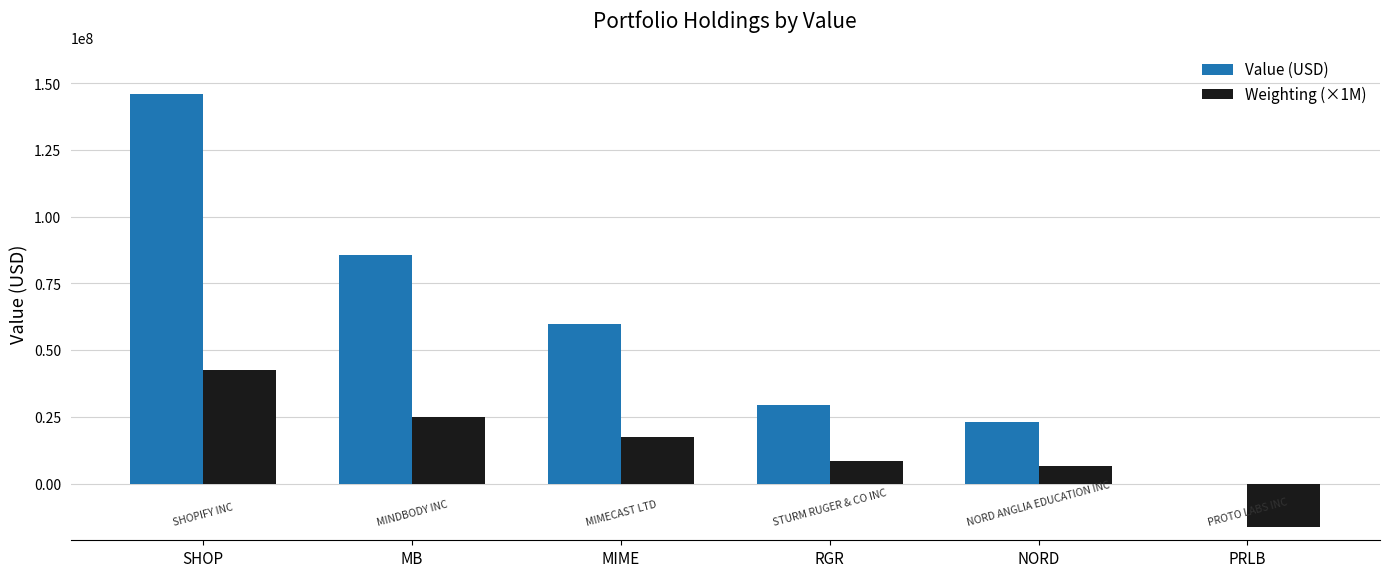

Is the value of Weighting (×1M) at RGR greater than the value of Value (USD) at MB?

No